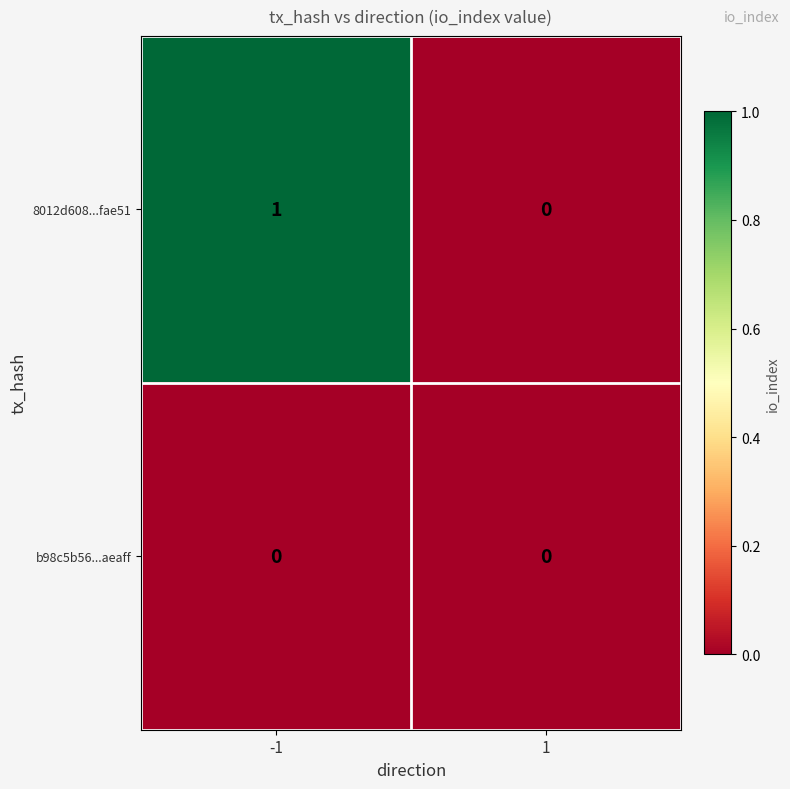

Which series has the largest total across all categories?

8012d608...fae51